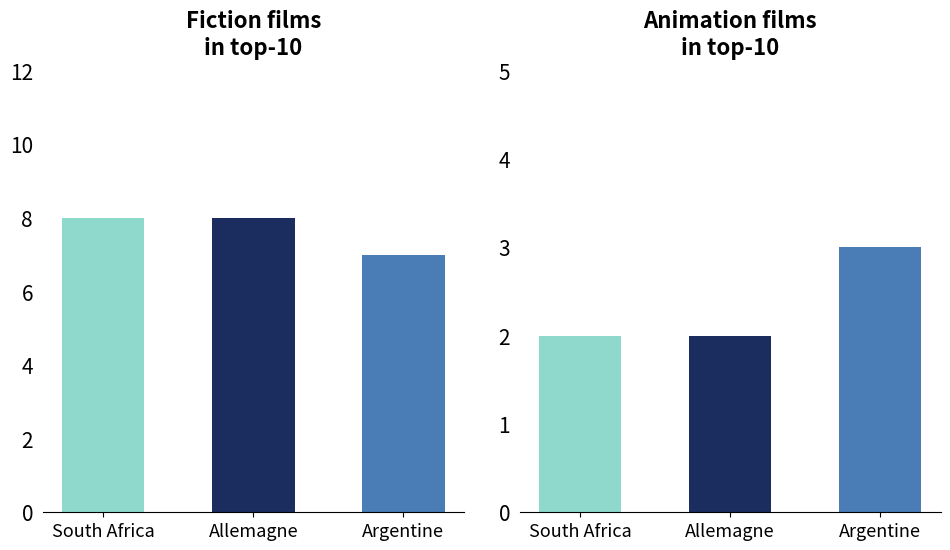

Which category has the lowest value in the Animation series?

South Africa